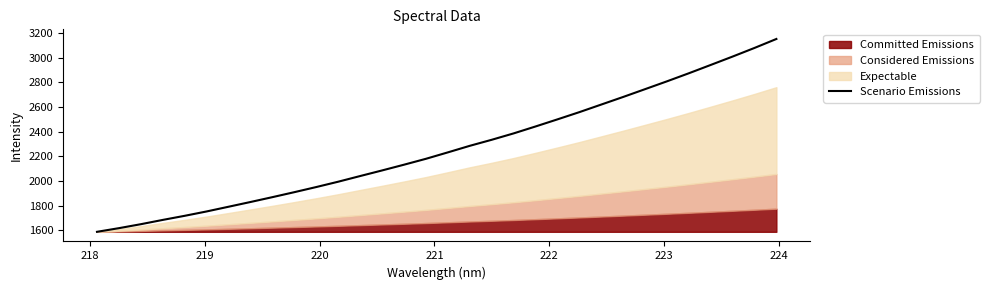

What is the highest value of the Scenario Emissions series?

3150.2